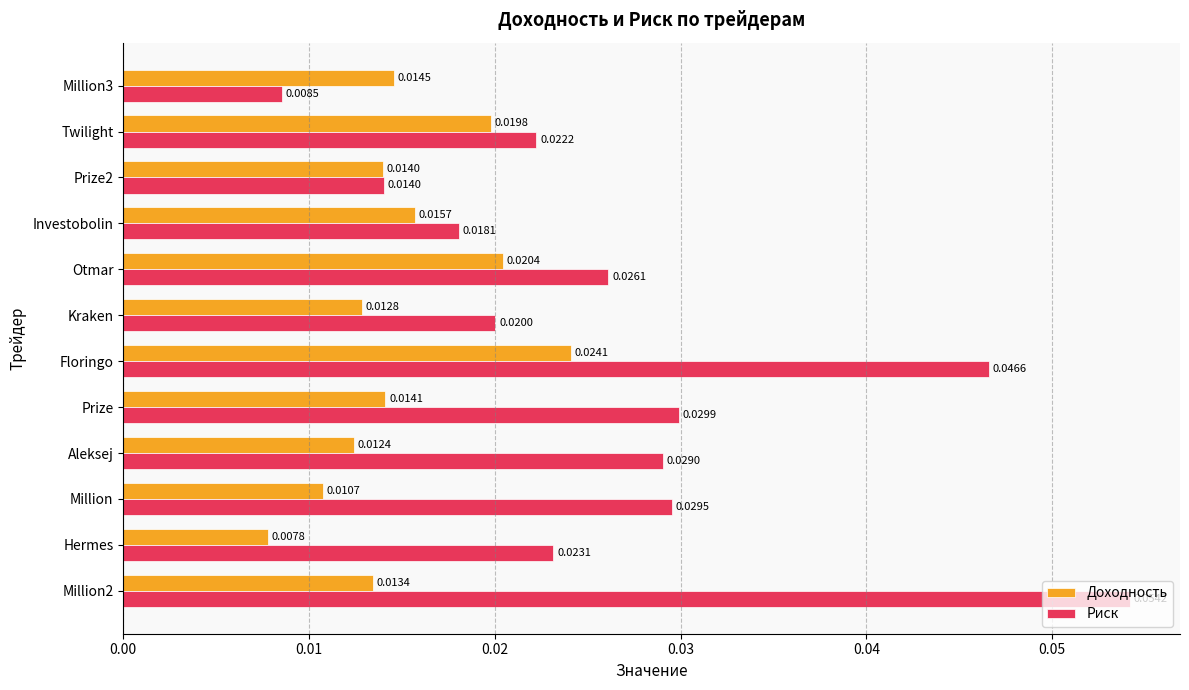

List the series in order of their overall mean, highest first.

Риск, Доходность